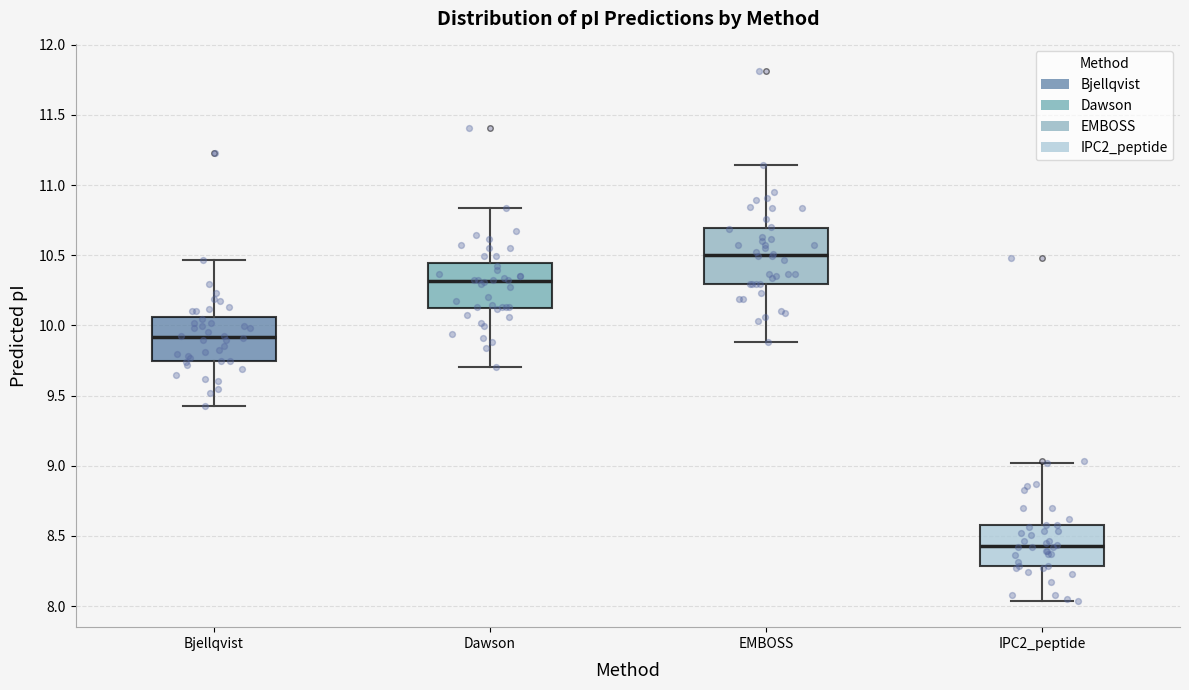

Reading left to right, transcribe this box plot: for each box, give where its median line is, the range the box spans, and where its two whiskers end, as read against the y-axis. The values are not printed on the chart, so give them approximately, as read against the axis.

Bjellqvist: median 9.90, box 9.75 to 10.05, whiskers 9.45 to 10.45
Dawson: median 10.30, box 10.15 to 10.45, whiskers 9.70 to 10.85
EMBOSS: median 10.50, box 10.30 to 10.70, whiskers 9.90 to 11.15
IPC2_peptide: median 8.45, box 8.30 to 8.60, whiskers 8.05 to 9.00